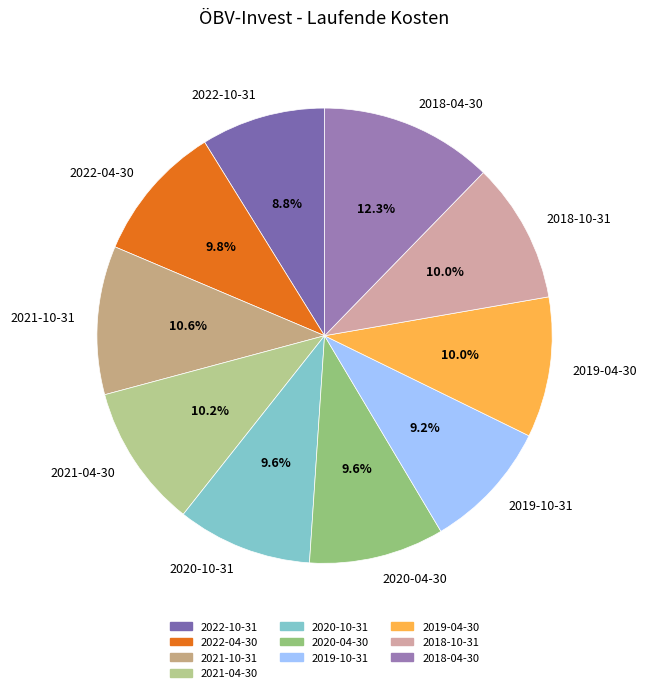

How many slices are in this pie chart?

10